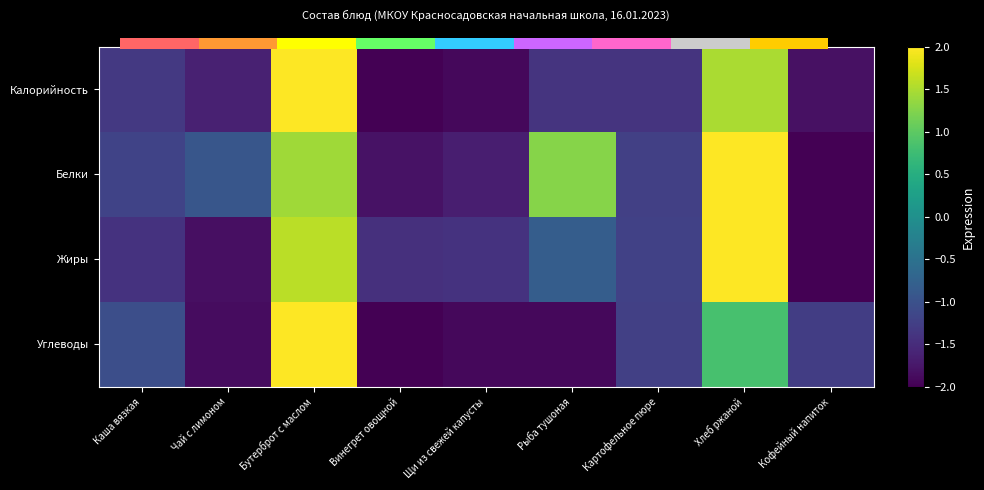

The Белки series shows -0.5 at Чай с лимоном. True or false?

False